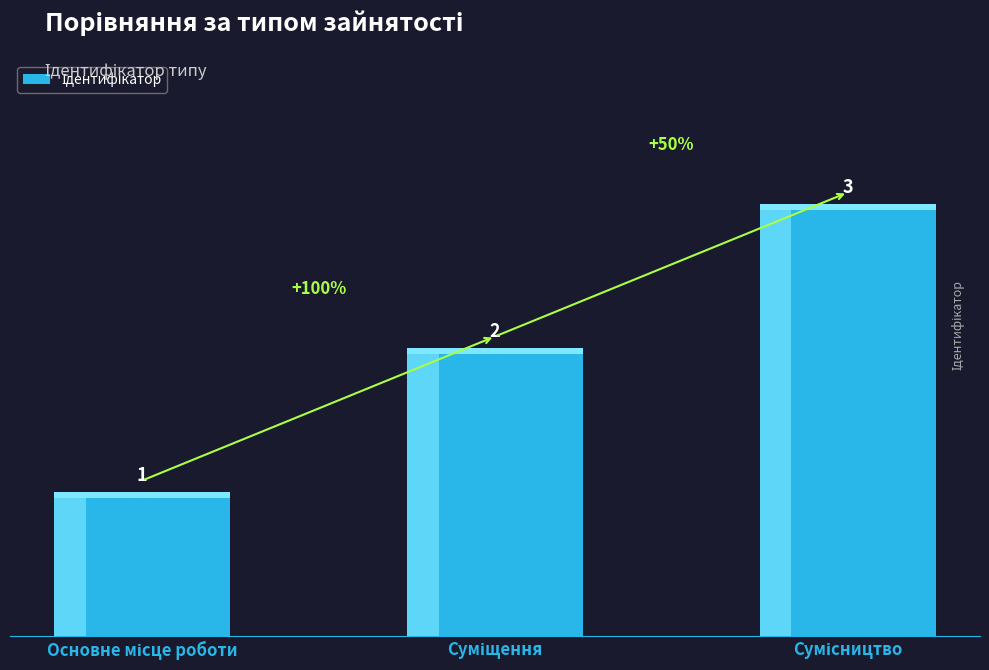

What is the sum of all values?

6